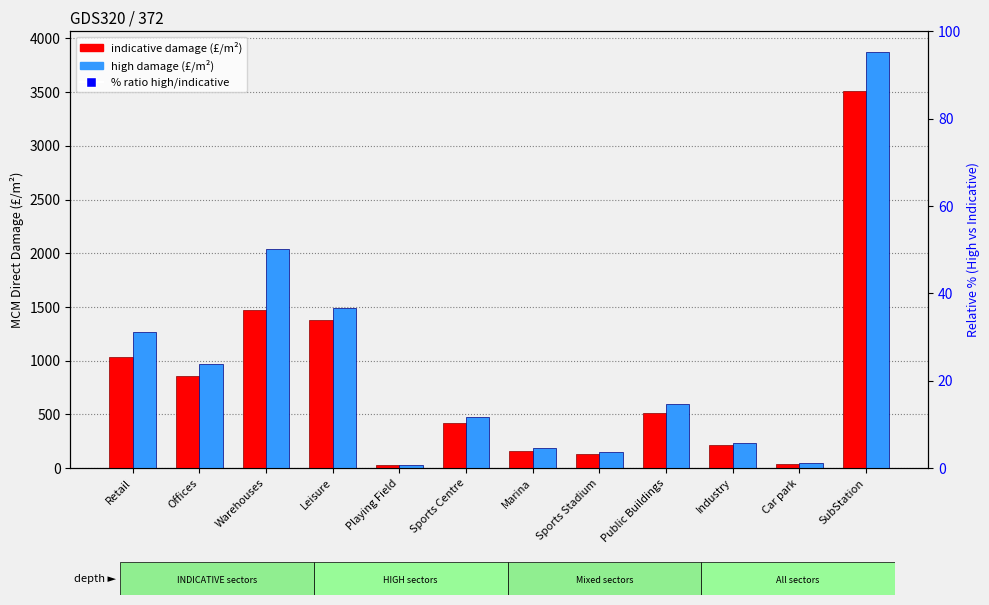

At how many categories does at least one series exceed 1020?

4